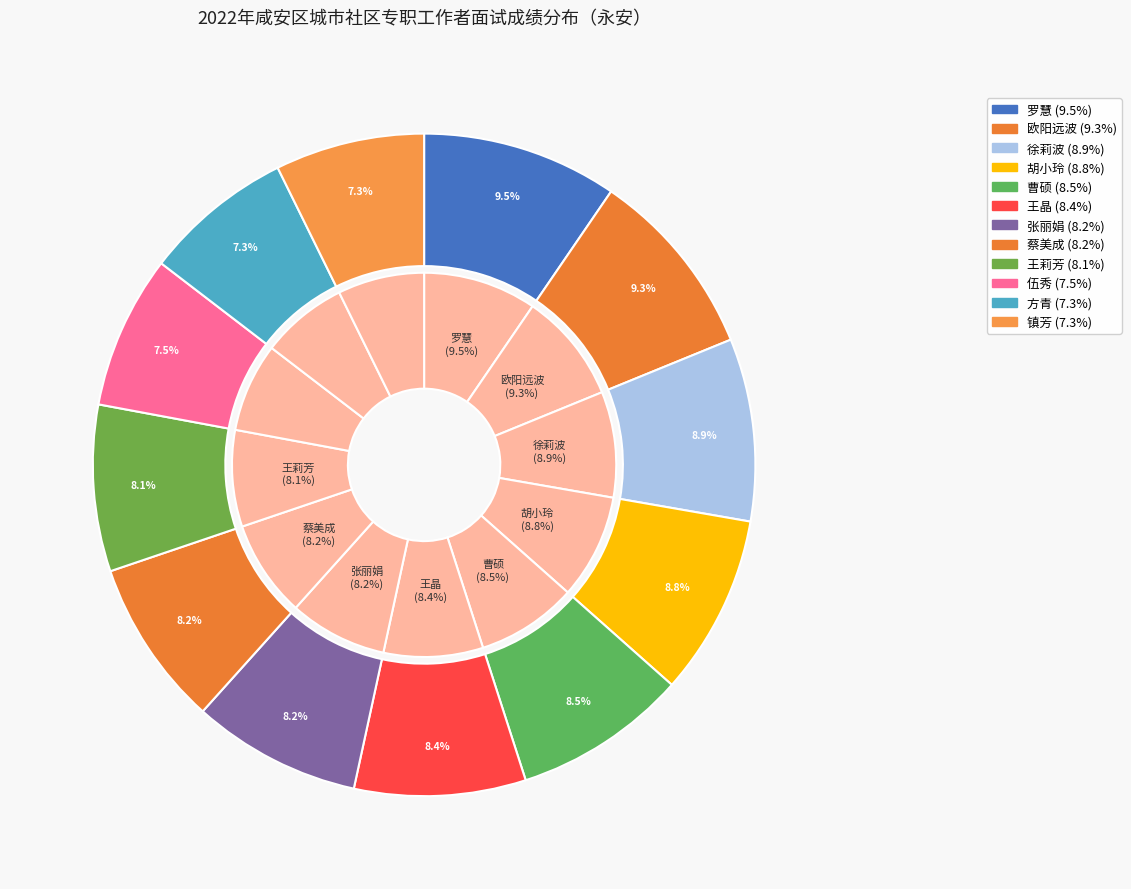

What is the ratio of the value at 方青 to the value at 王莉芳?

0.9